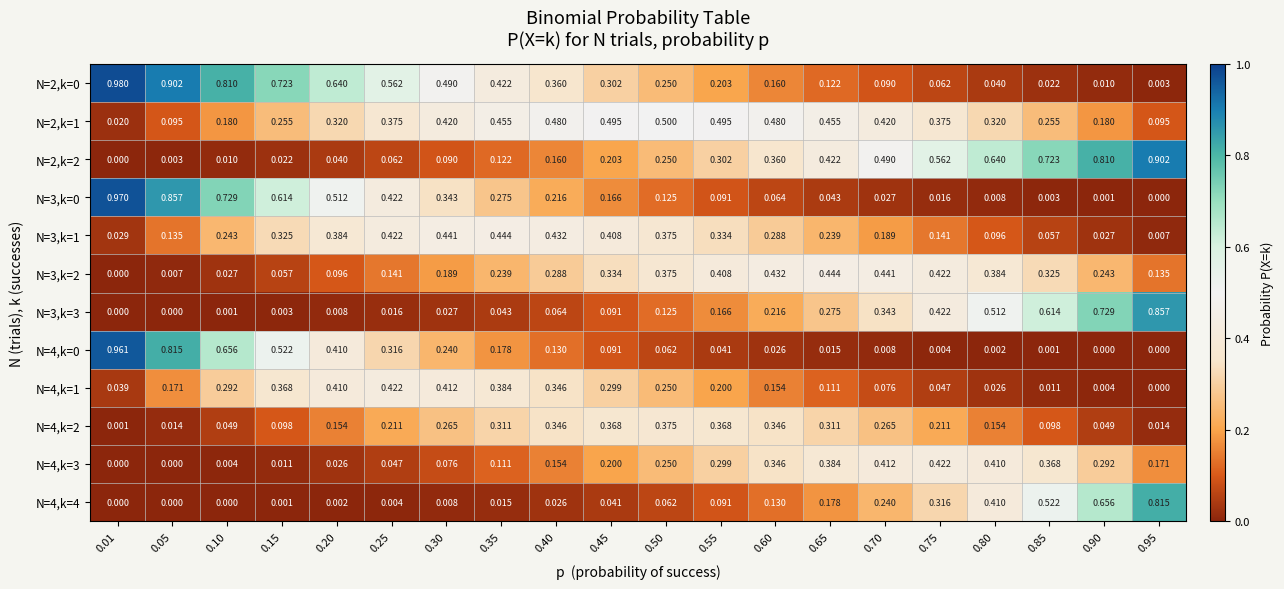

Is the value of N=4,k=2 at 0.60 greater than the value of N=4,k=1 at 0.50?

Yes